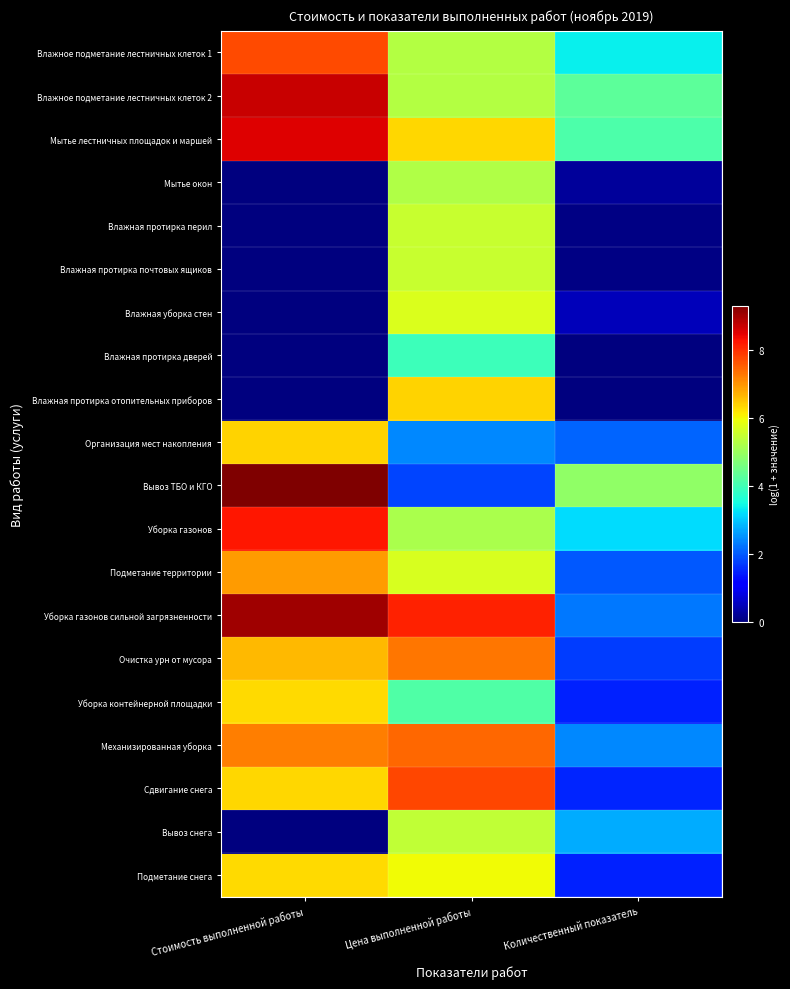

Reading left to right, what are all the values shown in this chart?

Влажное подметание лестничных клеток 1: Стоимость выполненной работы=7.8	Цена выполненной работы=5.3	Количественный показатель=3.4
Влажное подметание лестничных клеток 2: Стоимость выполненной работы=8.7	Цена выполненной работы=5.3	Количественный показатель=4.3
Мытье лестничных площадок и маршей: Стоимость выполненной работы=8.6	Цена выполненной работы=6.4	Количественный показатель=4.1
Мытье окон: Стоимость выполненной работы=0.0	Цена выполненной работы=5.3	Количественный показатель=0.2
Влажная протирка перил: Стоимость выполненной работы=0.0	Цена выполненной работы=5.5	Количественный показатель=0.1
Влажная протирка почтовых ящиков: Стоимость выполненной работы=0.0	Цена выполненной работы=5.5	Количественный показатель=0.0
Влажная уборка стен: Стоимость выполненной работы=0.0	Цена выполненной работы=5.7	Количественный показатель=0.5
Влажная протирка дверей: Стоимость выполненной работы=0.0	Цена выполненной работы=3.9	Количественный показатель=0.0
Влажная протирка отопительных приборов: Стоимость выполненной работы=0.0	Цена выполненной работы=6.4	Количественный показатель=0.0
Организация мест накопления: Стоимость выполненной работы=6.4	Цена выполненной работы=2.4	Количественный показатель=2.1
Вывоз ТБО и КГО: Стоимость выполненной работы=9.3	Цена выполненной работы=1.8	Количественный показатель=4.9
Уборка газонов: Стоимость выполненной работы=8.3	Цена выполненной работы=5.2	Количественный показатель=3.2
Подметание территории: Стоимость выполненной работы=6.9	Цена выполненной работы=5.7	Количественный показатель=2.0
Уборка газонов сильной загрязненности: Стоимость выполненной работы=9.1	Цена выполненной работы=8.1	Количественный показатель=2.3
Очистка урн от мусора: Стоимость выполненной работы=6.6	Цена выполненной работы=7.3	Количественный показатель=1.7
Уборка контейнерной площадки: Стоимость выполненной работы=6.3	Цена выполненной работы=4.2	Количественный показатель=1.5
Механизированная уборка: Стоимость выполненной работы=7.2	Цена выполненной работы=7.5	Количественный показатель=2.4
Сдвигание снега: Стоимость выполненной работы=6.4	Цена выполненной работы=7.8	Количественный показатель=1.5
Вывоз снега: Стоимость выполненной работы=0.0	Цена выполненной работы=5.4	Количественный показатель=2.8
Подметание снега: Стоимость выполненной работы=6.3	Цена выполненной работы=6.0	Количественный показатель=1.5